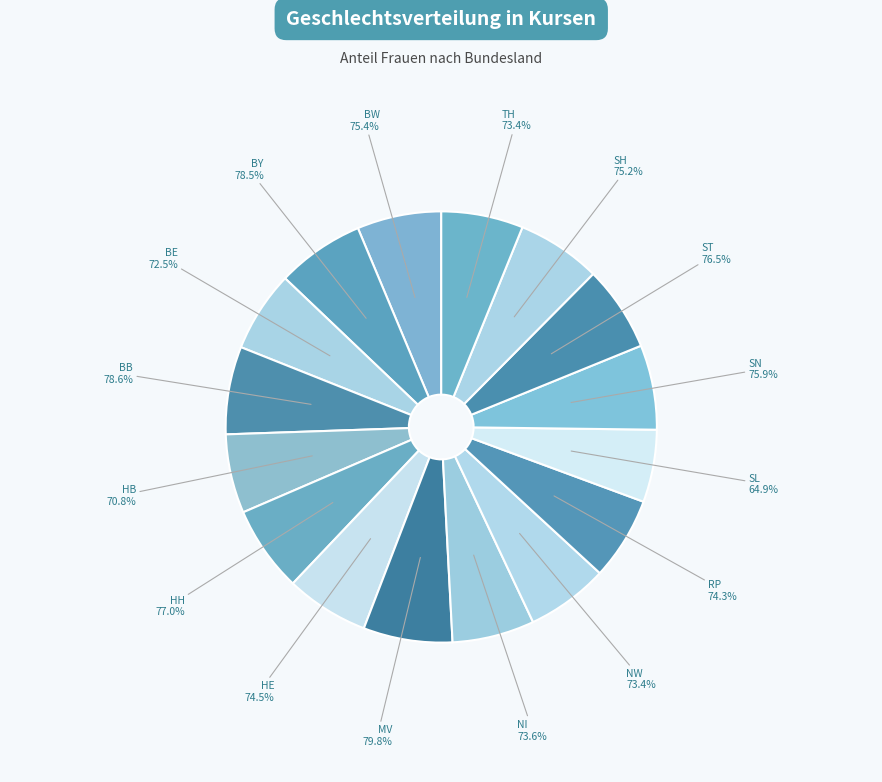

Between BY and SL, which is larger?

BY